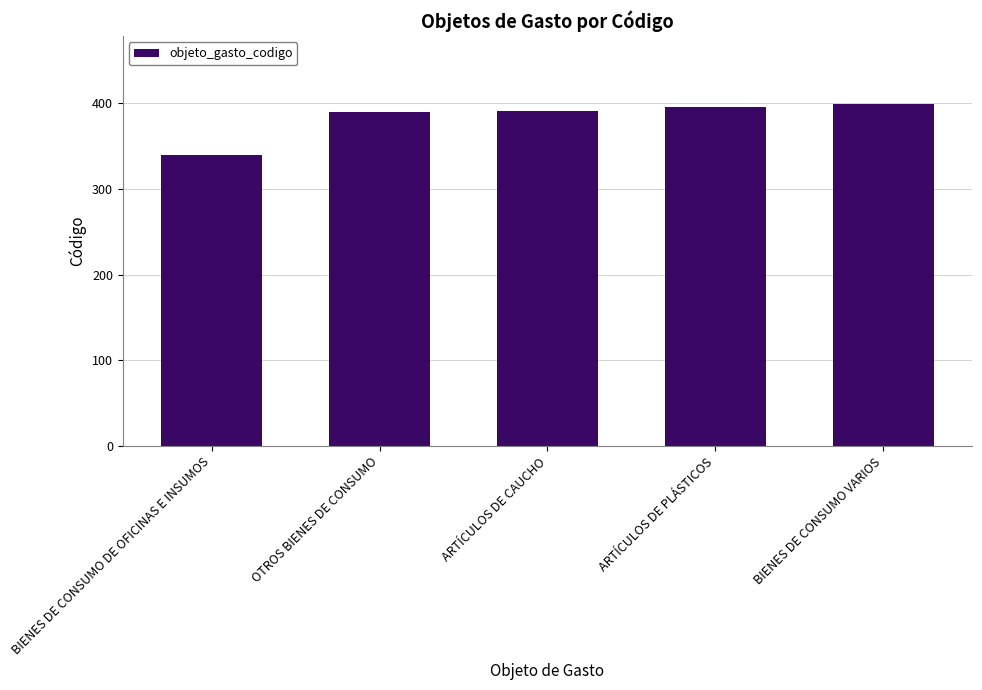

What is the average value?

383